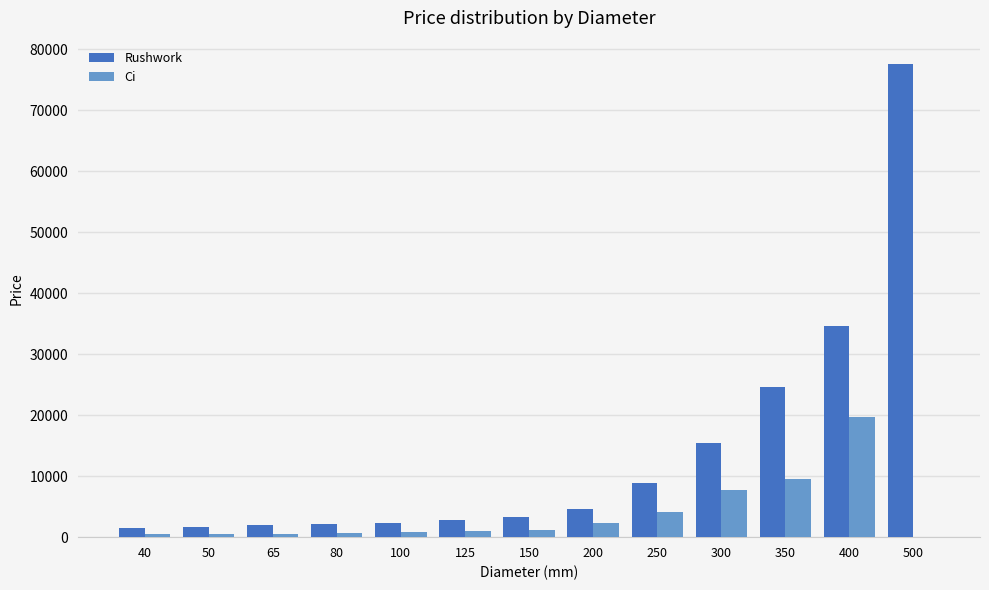

At which category is the sum across all series the highest?

500